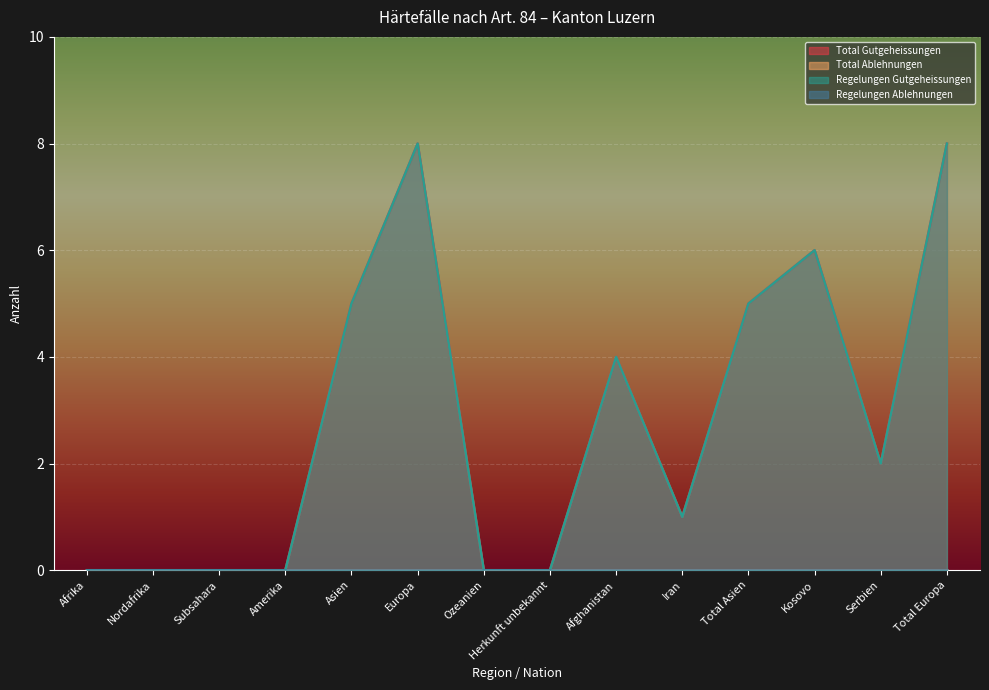

At which category is the sum across all series the highest?

Europa